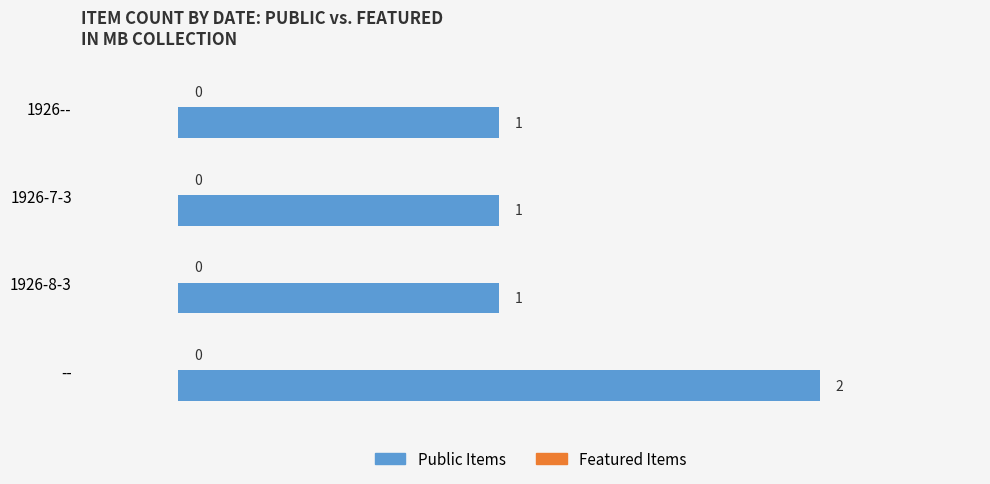

What is the sum of all values?

5